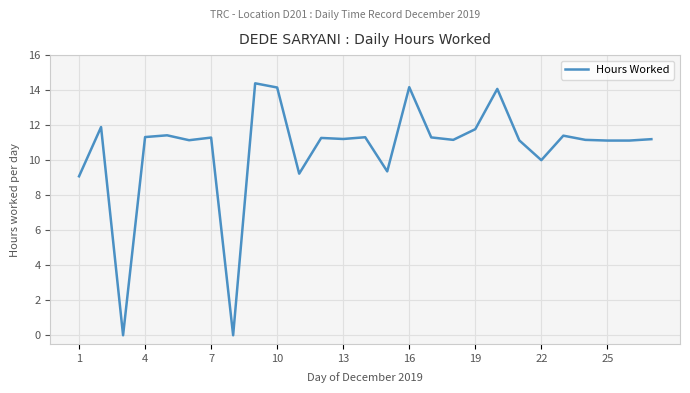

What is the greatest value displayed?

14.4